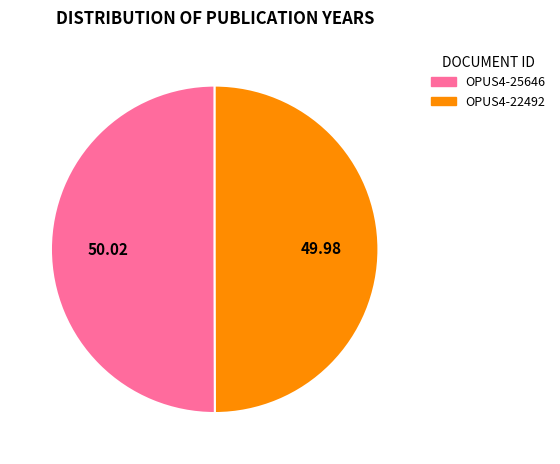

What is the smallest slice in the pie chart?

OPUS4-22492